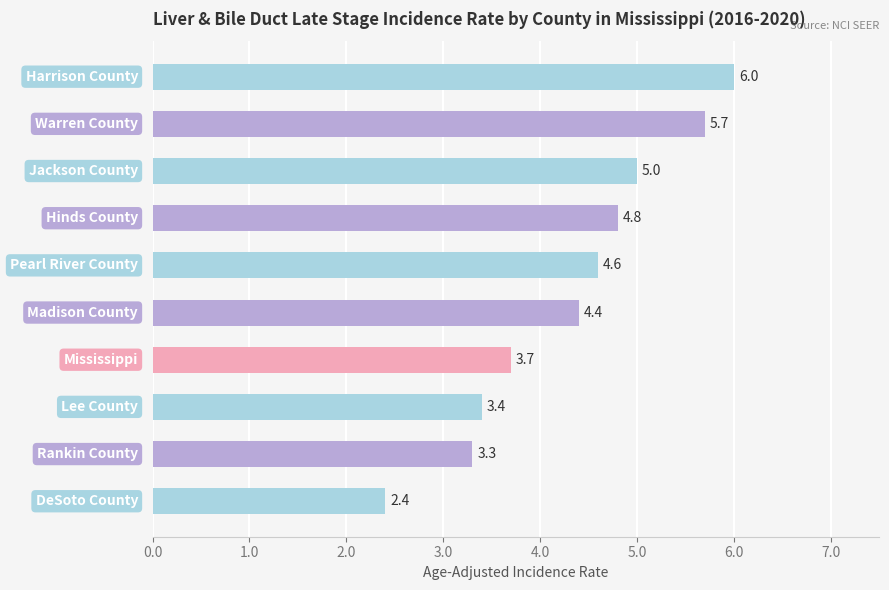

What is the minimum value shown in the chart?

2.4